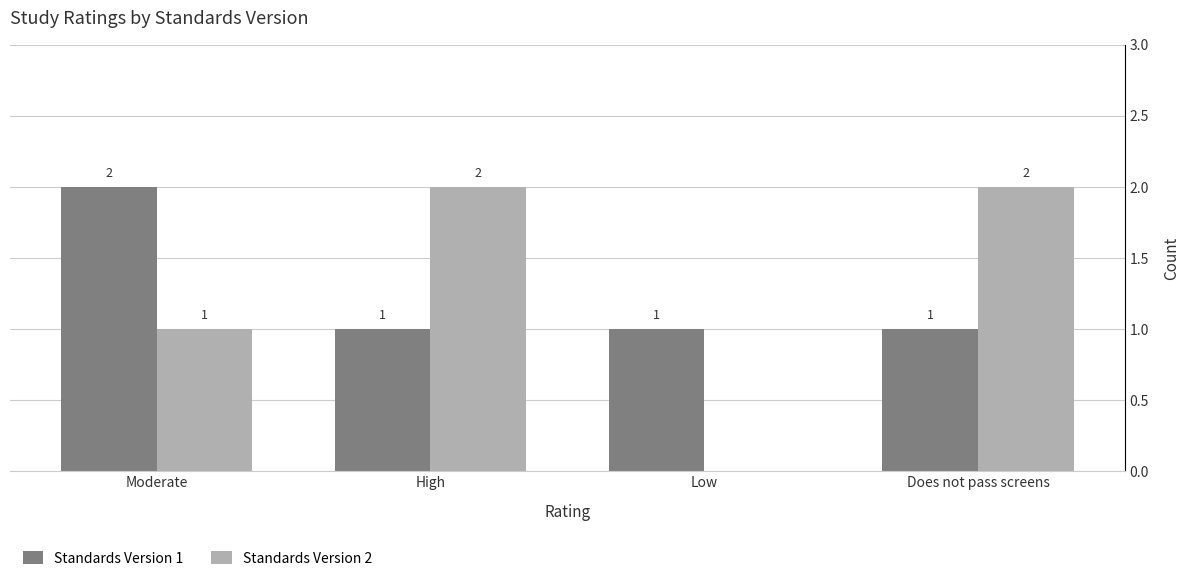

Which series has the widest spread of values?

Standards Version 2